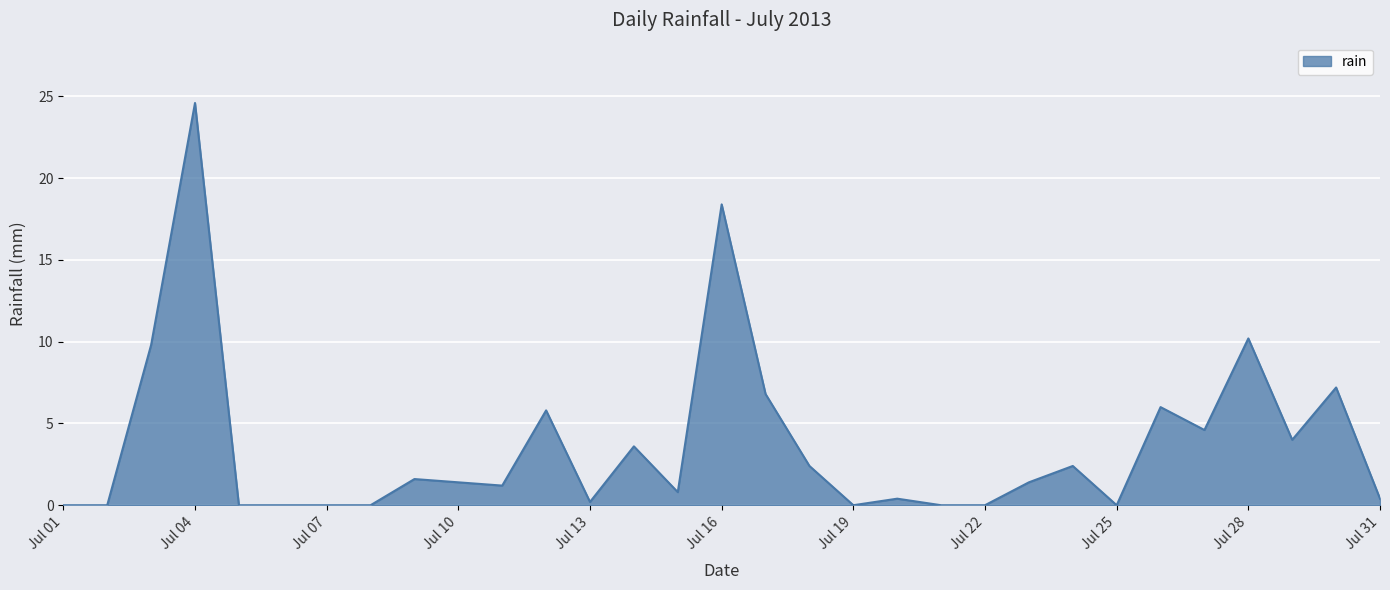

What is the maximum value shown in the chart?

24.6